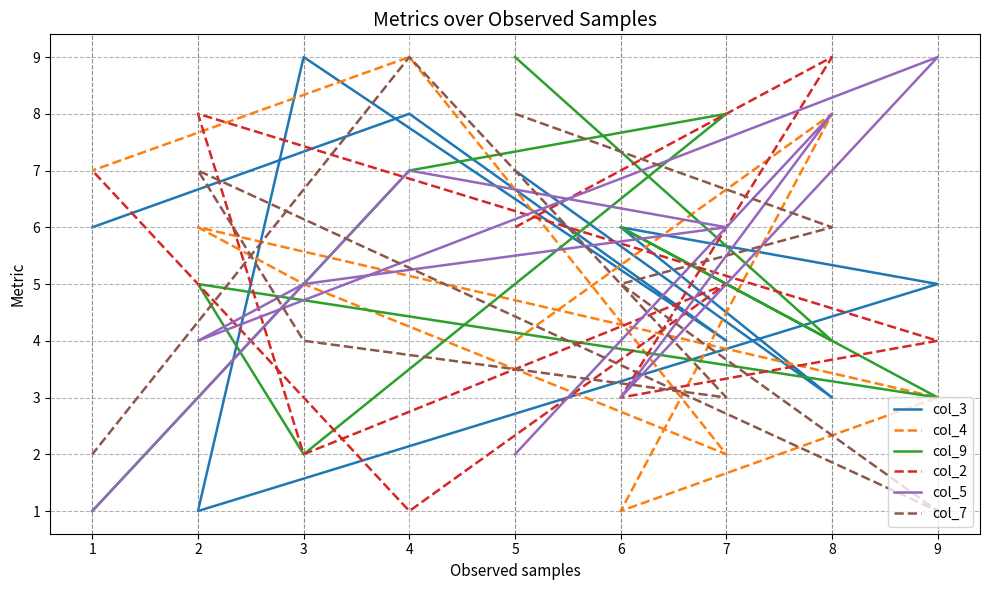

Does the chart display data point markers on the line(s)?

No